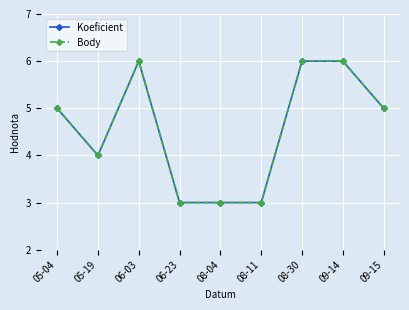

How many lines are shown in the chart?

2